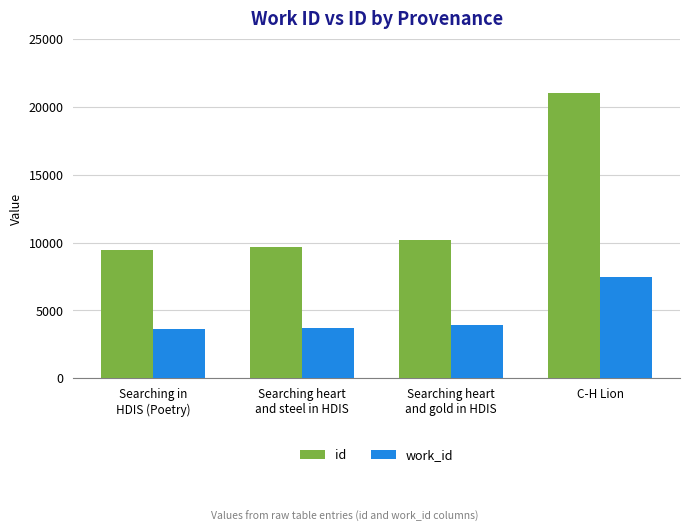

Rank the series by their maximum value, from lowest to highest.

work_id, id